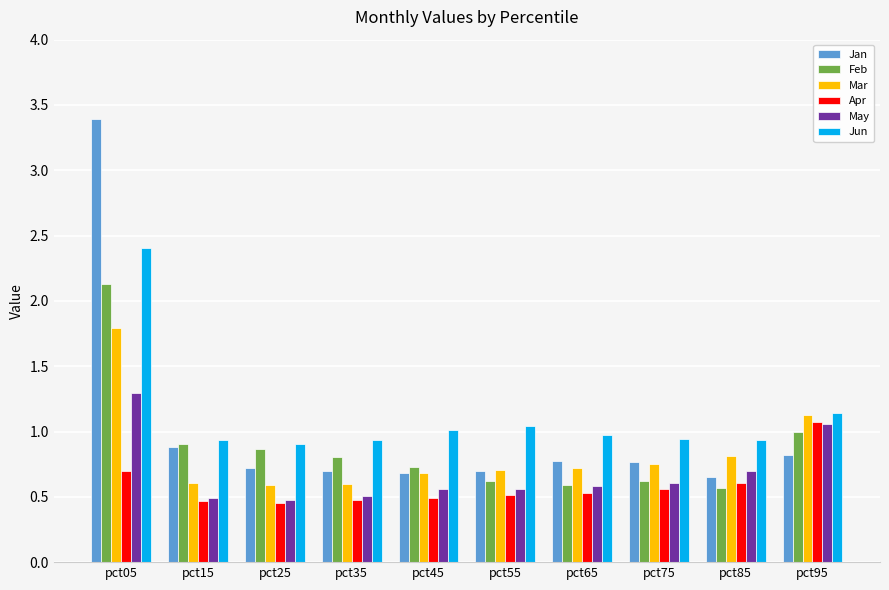

At which category is the sum across all series the highest?

pct05